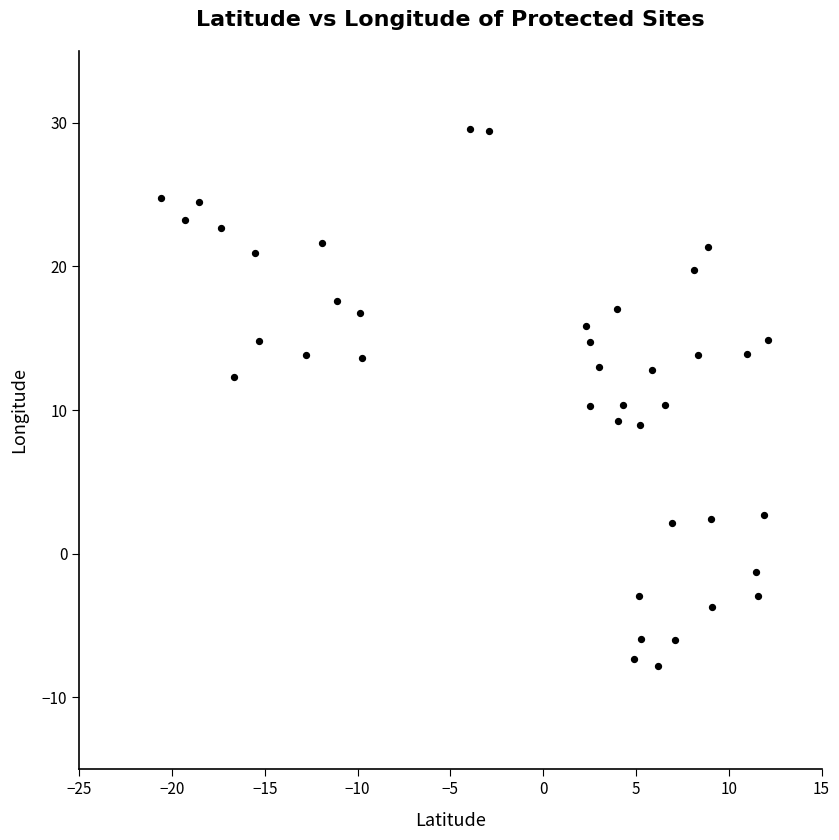

What is the range of Y values (max minus min)?

37.4